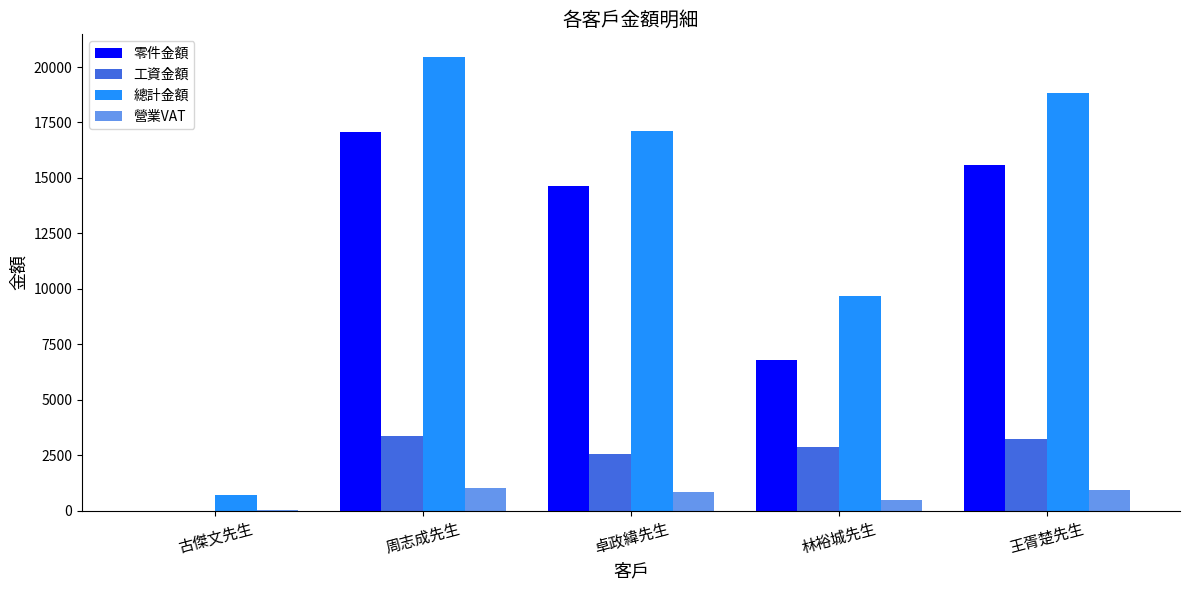

What is the sum of the 總計金額 values at 林裕城先生 and 古傑文先生?

10372